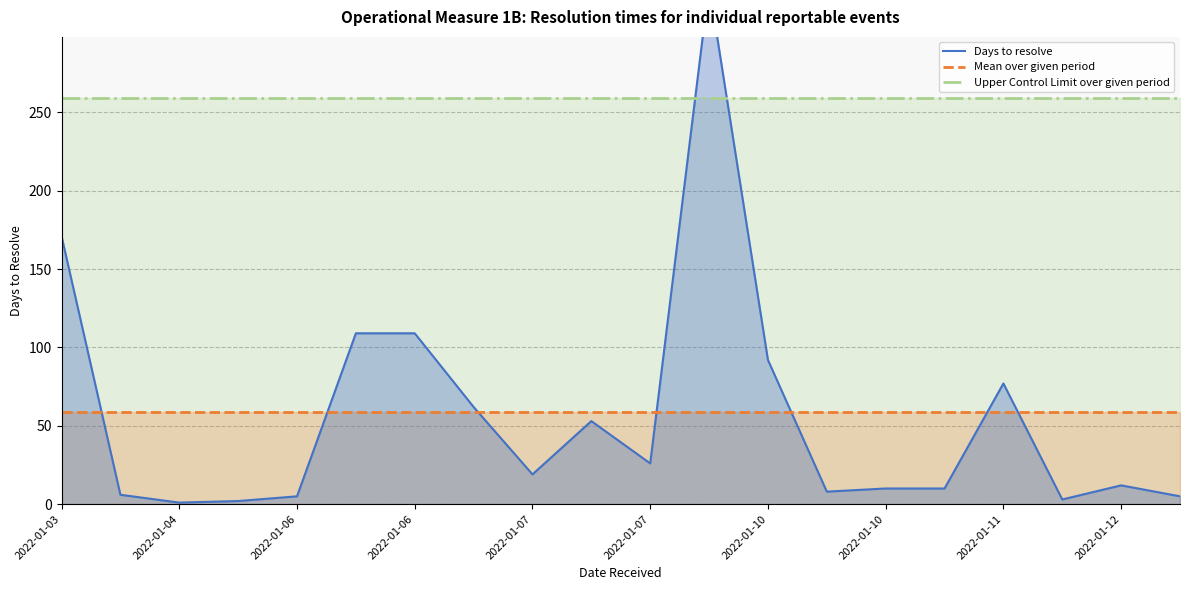

At which label does Days to resolve first exceed 19?

2022-01-03